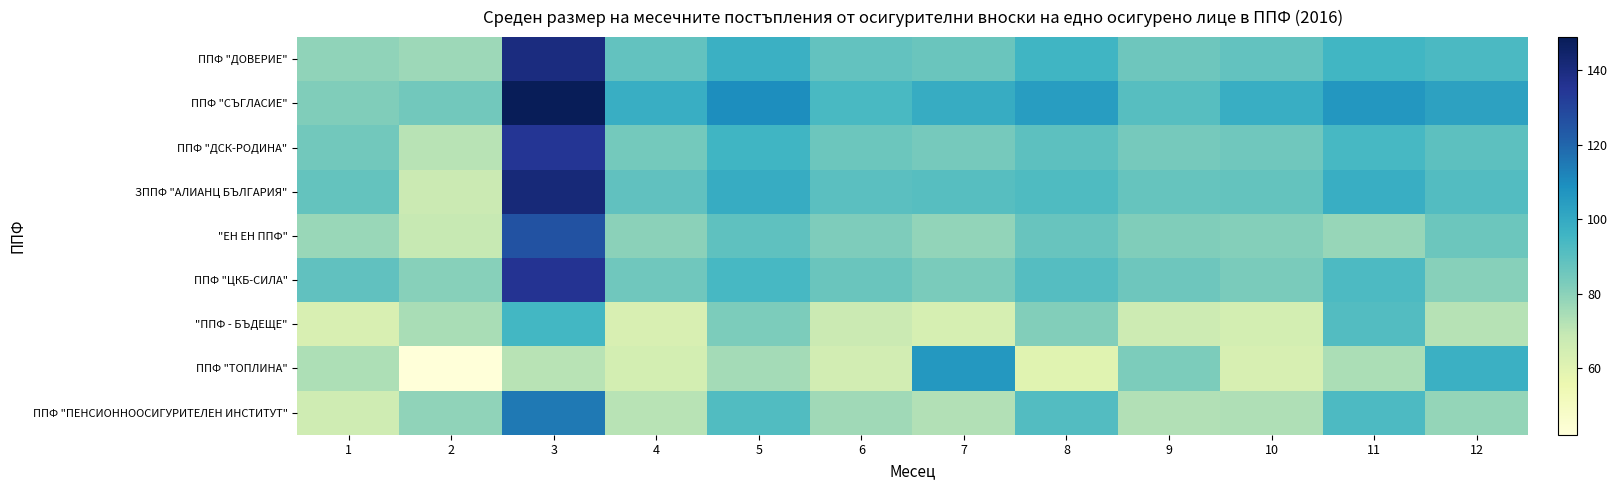

Reading left to right, transcribe all the data shown in this chart.

ППФ "ДОВЕРИЕ": 1=79.1	2=76.5	3=139.8	4=88.2	5=97.5	6=88.2	7=86.4	8=95.5	9=85.9	10=88.2	11=95.2	12=93.2
ППФ "СЪГЛАСИЕ": 1=82.2	2=84.8	3=148.8	4=98.4	5=109.3	6=93.5	7=99.0	8=104.4	9=90.6	10=98.2	11=106.5	12=102.8
ППФ "ДСК-РОДИНА": 1=84.9	2=71.6	3=135.0	4=84.6	5=95.7	6=86.2	7=84.1	8=89.4	9=83.9	10=85.4	11=93.9	12=89.7
ЗППФ "АЛИАНЦ БЪЛГАРИЯ": 1=88.0	2=67.5	3=141.6	4=88.6	5=99.0	6=89.8	7=90.7	8=92.4	9=87.3	10=88.0	11=98.2	12=91.4
"ЕН ЕН ППФ": 1=77.3	2=68.8	3=125.8	4=79.7	5=89.2	6=82.5	7=78.5	8=87.0	9=81.9	10=81.3	11=77.7	12=86.3
ППФ "ЦКБ-СИЛА": 1=88.5	2=80.6	3=135.6	4=85.4	5=93.9	6=86.4	7=83.2	8=91.0	9=85.8	10=83.4	11=92.7	12=80.8
"ППФ - БЪДЕЩЕ": 1=62.7	2=74.3	3=95.0	4=62.8	5=82.9	6=67.5	7=63.7	8=81.5	9=66.6	10=64.3	11=91.5	12=72.0
ППФ "ТОПЛИНА": 1=73.6	2=42.2	3=71.6	4=64.6	5=75.3	6=64.7	7=106.3	8=60.1	9=83.0	10=63.1	11=74.2	12=97.2
ППФ "ПЕНСИОННООСИГУРИТЕЛЕН ИНСТИТУТ": 1=66.3	2=78.9	3=114.7	4=71.5	5=92.2	6=76.0	7=72.8	8=91.4	9=72.9	10=73.4	11=92.9	12=78.4